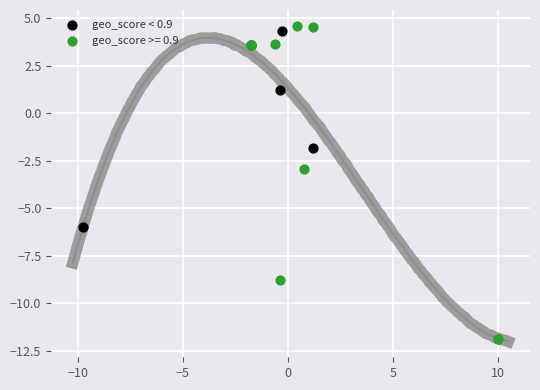

Which series contains the lowest Y value?

geo_score >= 0.9